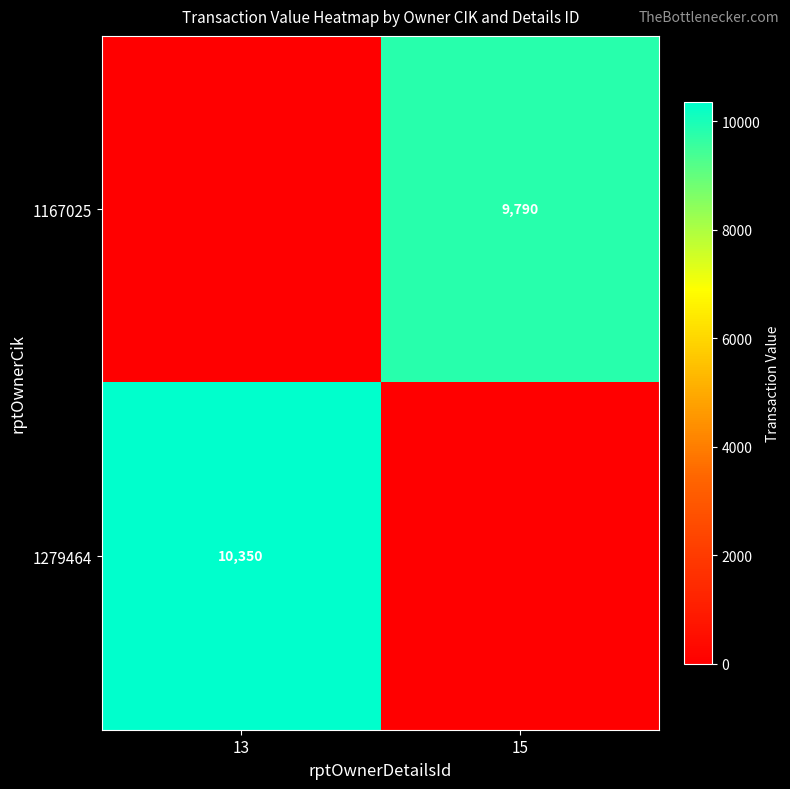

True or false: 1167025 has a value of 17493 at 15.

False